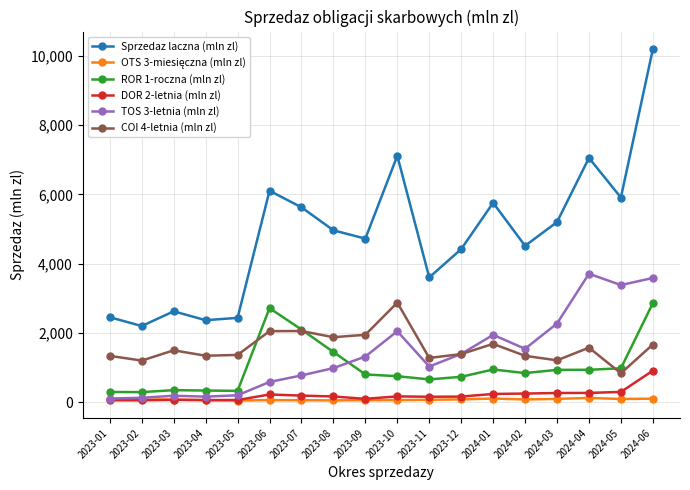

True or false: COI 4-letnia (mln zl) and Sprzedaz laczna (mln zl) cross at least once.

False